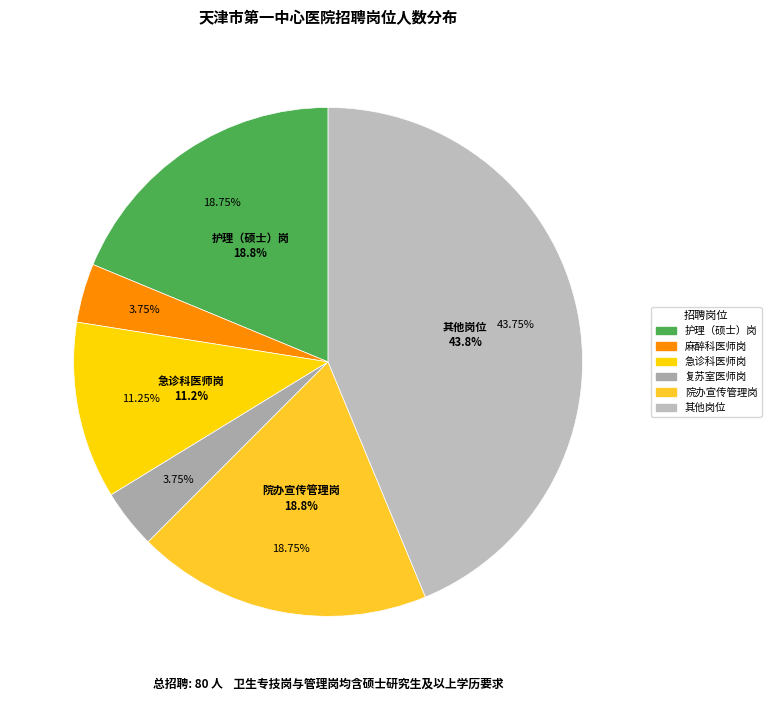

True or false: 总务处管理岗 accounts for 7% of the total.

False